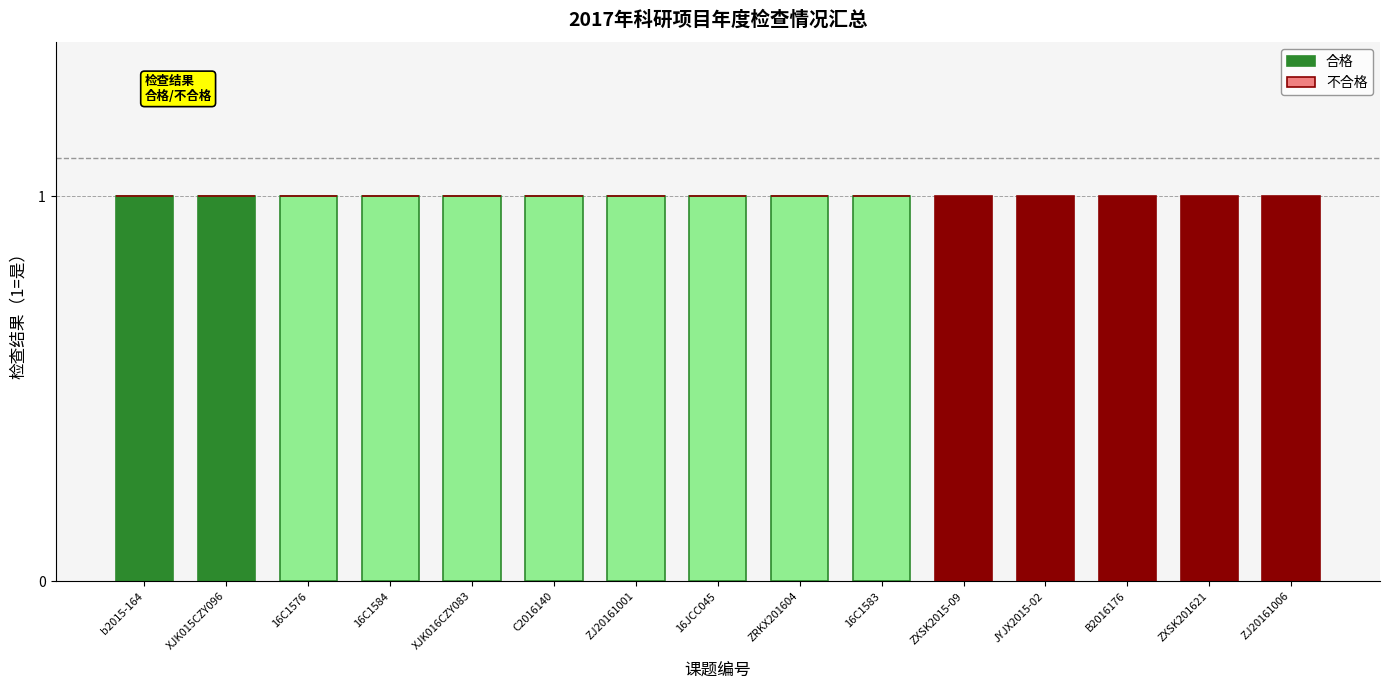

The 合格 series shows 2 at XJK016CZY083. True or false?

False